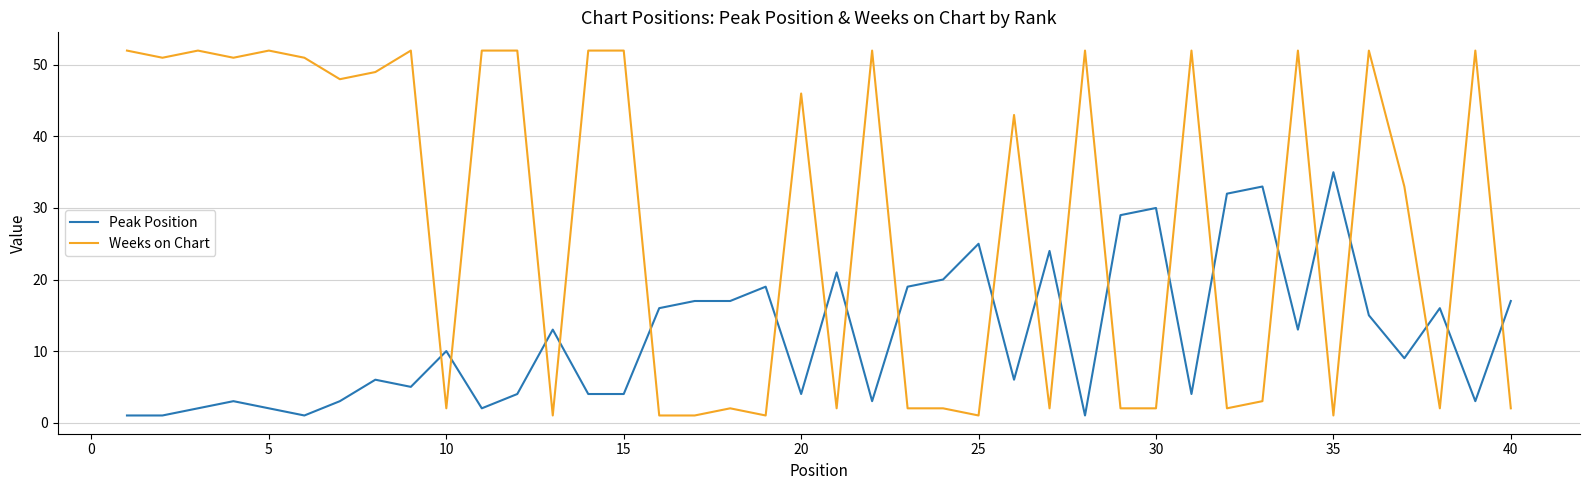

True or false: Peak Position has more than 2 points higher than both neighbors.

True